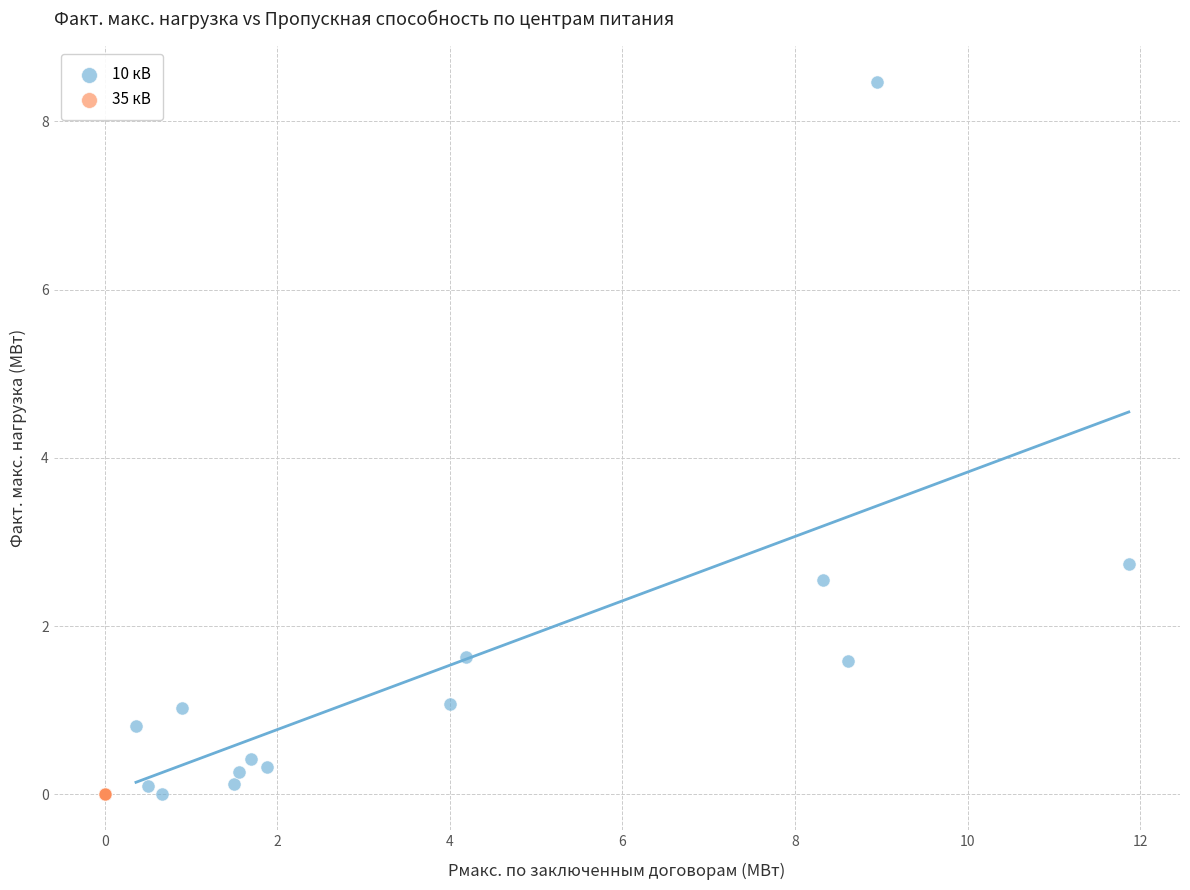

Which series contains the highest Y value?

10 кВ